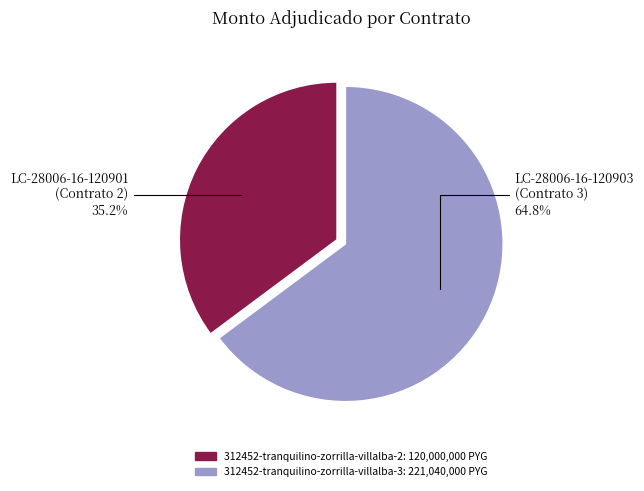

Does any single category account for the majority?

Yes